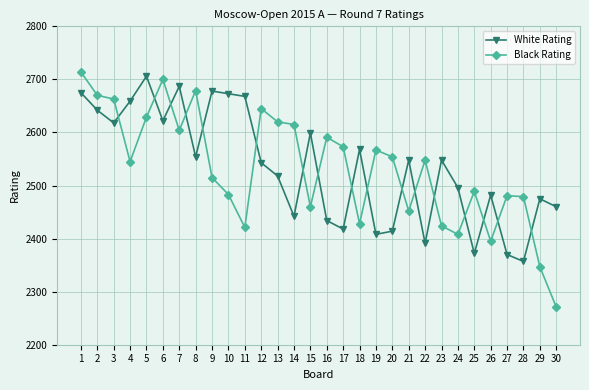

In Black Rating, how many points are higher than both neighbors (excluding endpoints)?

8